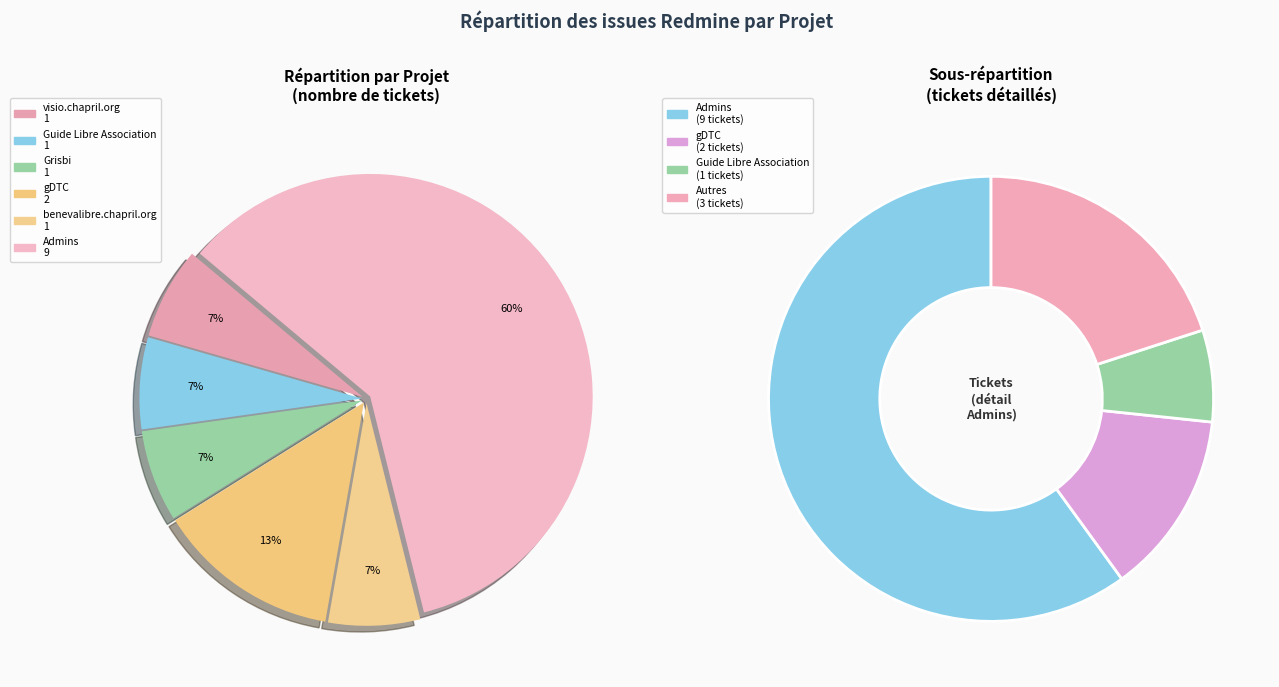

What is the smallest slice in the pie chart?

Guide Libre Association